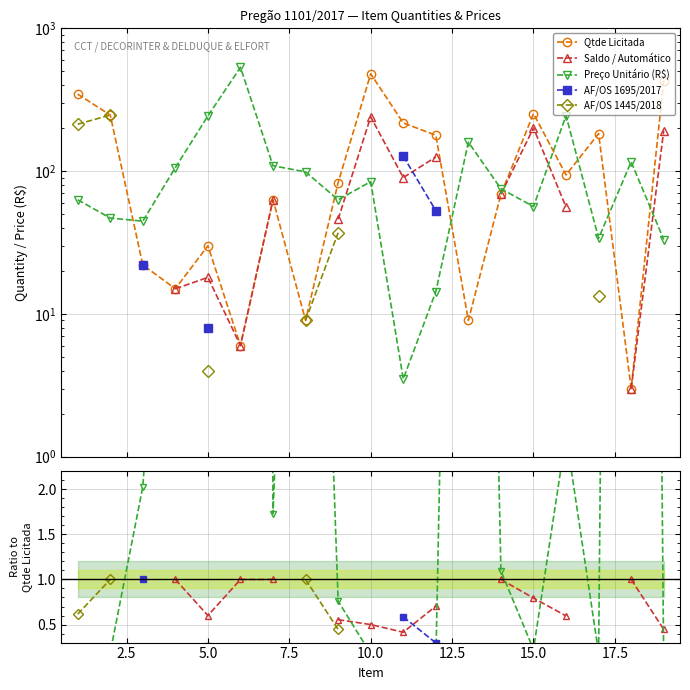

True or false: AF/OS 1695/2017 has more than 1 points higher than both neighbors.

False